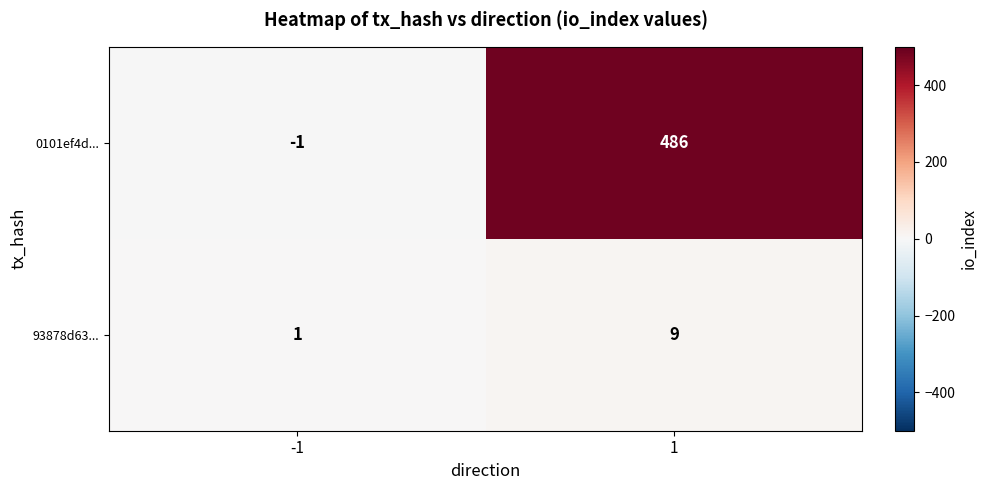

What is the approximate value of 93878d63... at 1?

9